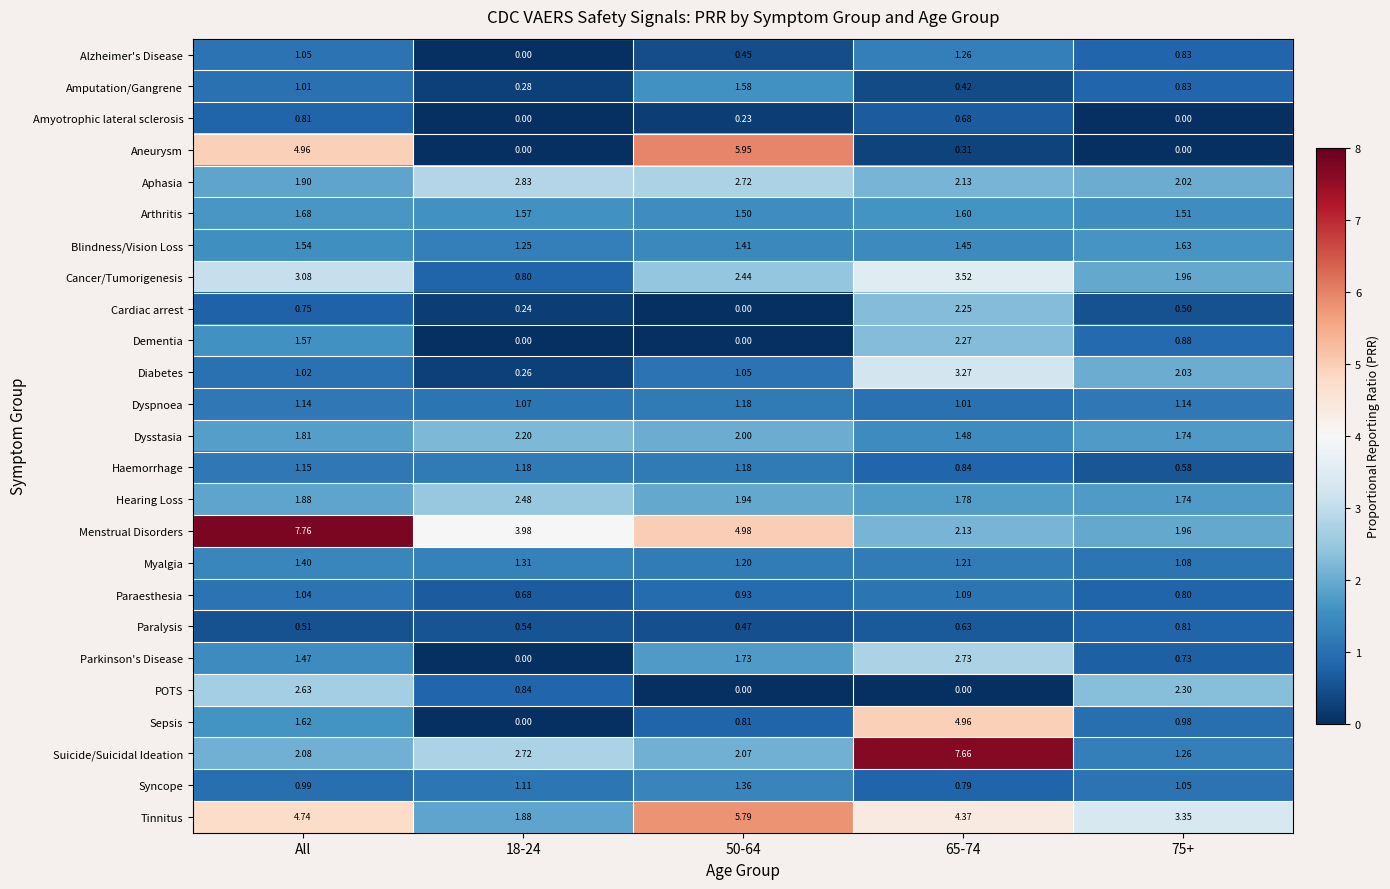

Which series changed the most between All and 65-74?

Menstrual Disorders